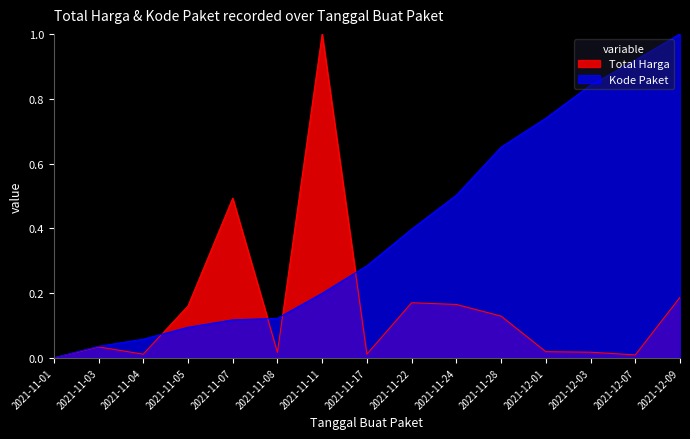

What position from the left is 2021-11-11?

7